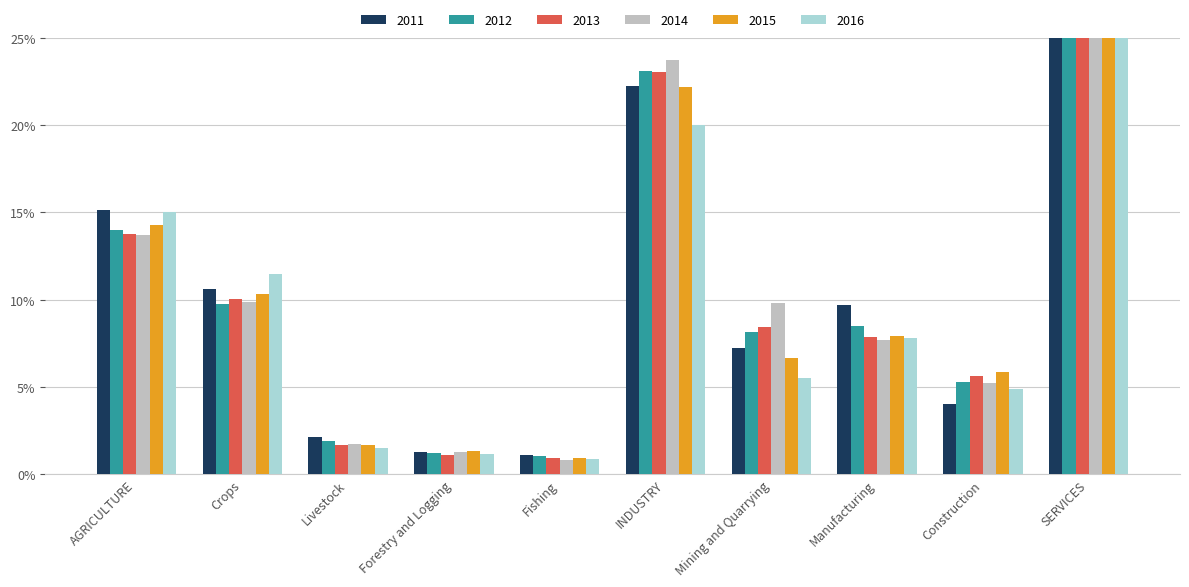

Which series has the largest total across all categories?

2012